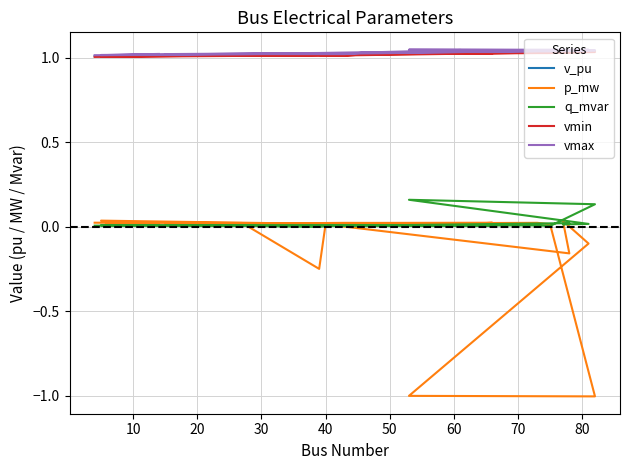

True or false: vmin has more than 0 interior local peaks.

True